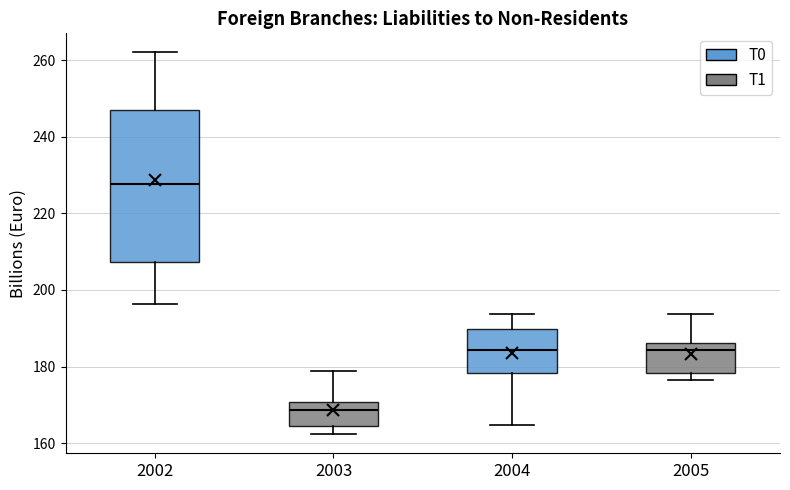

Reading left to right, read every box against the y-axis: the position of its median line, the range the box covers, and the ends of its whiskers. The values are not printed on the chart, so give them approximately, as read against the axis.

2002: median 228, box 208 to 246, whiskers 196 to 262
2003: median 168, box 164 to 170, whiskers 162 to 178
2004: median 184, box 178 to 190, whiskers 164 to 194
2005: median 184, box 178 to 186, whiskers 176 to 194